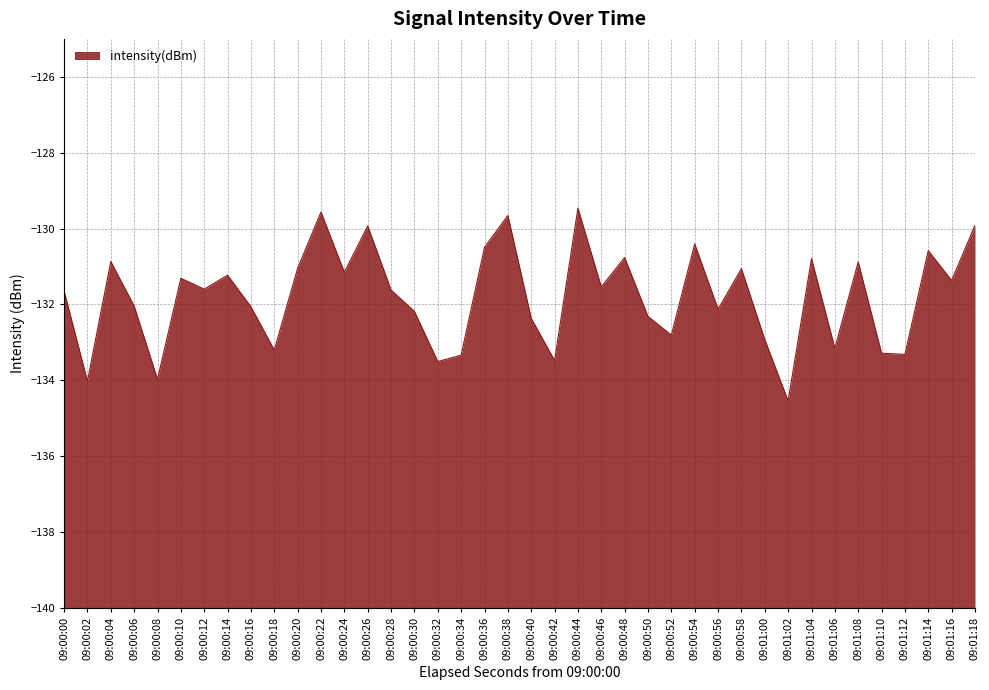

What is the difference between the values at 09:00:00 and 09:00:52?

1.2